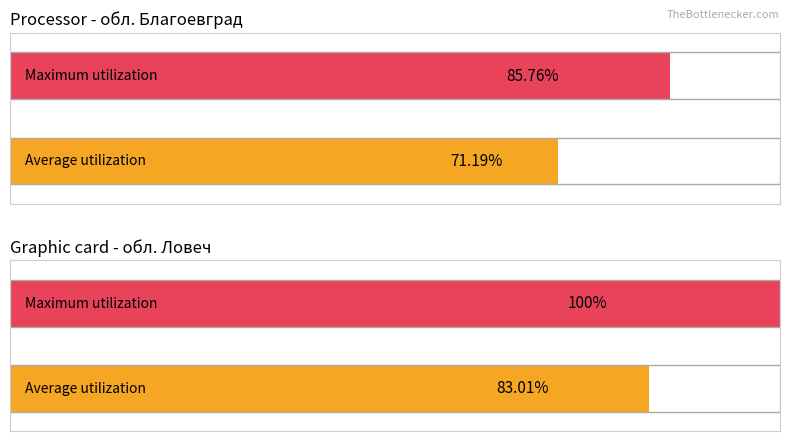

At which category does the chart reach its minimum across all series?

обл. Благоевград